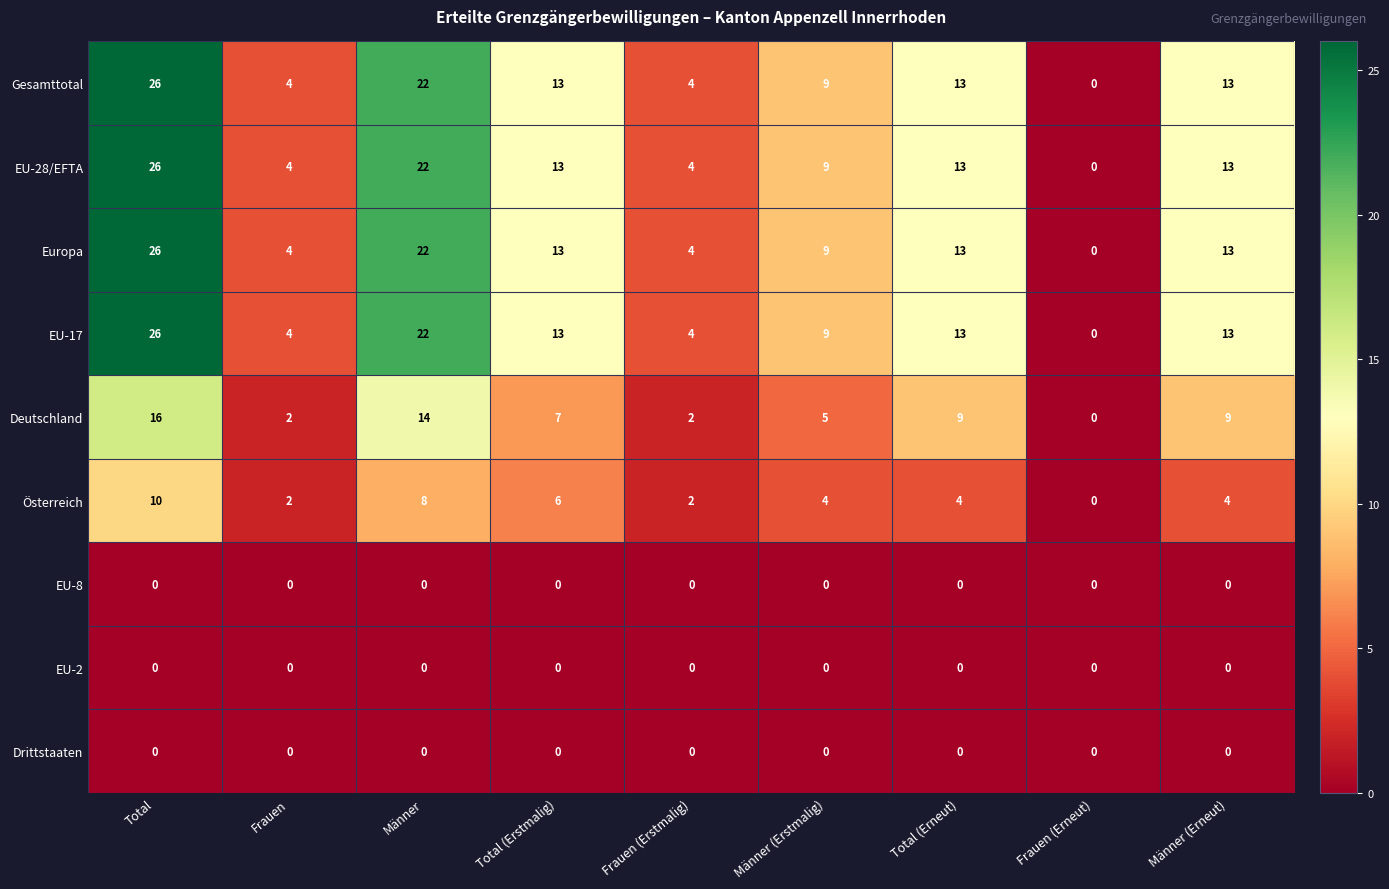

What is the spread (max minus min) of values at Total?

26